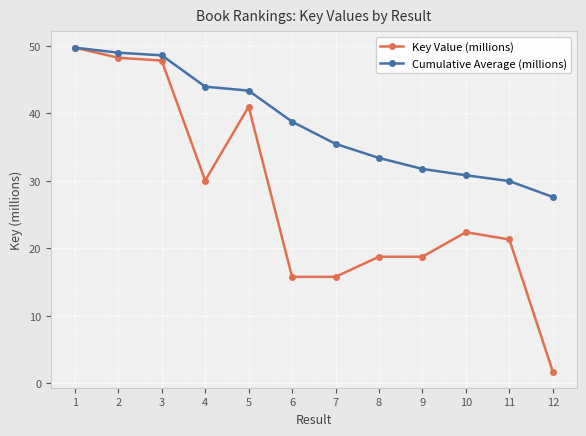

Reading left to right, what are all the values shown in this chart?

Key Value (millions): 49.7	48.2	47.8	30.1	41.0	15.8	15.8	18.8	18.8	22.4	21.3	1.8
Cumulative Average (millions): 49.7	49.0	48.6	44.0	43.4	38.8	35.5	33.4	31.8	30.8	30.0	27.6